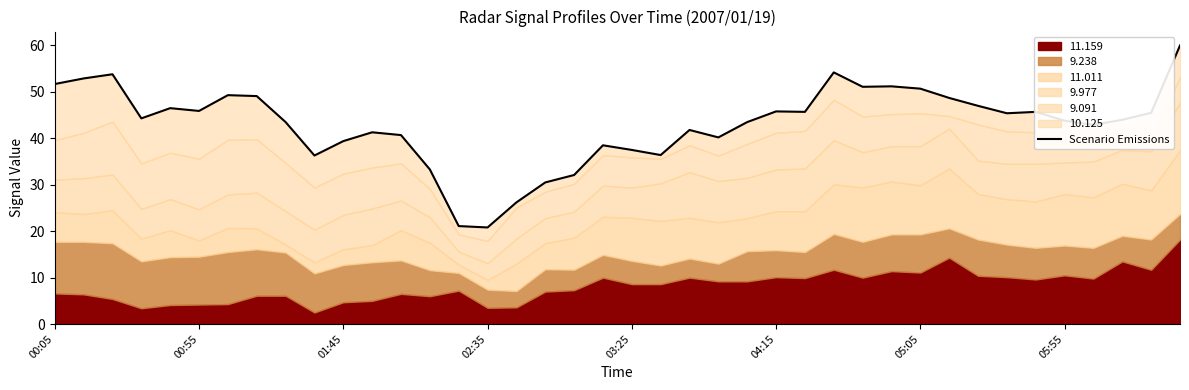

What is the smallest value displayed?

20.8